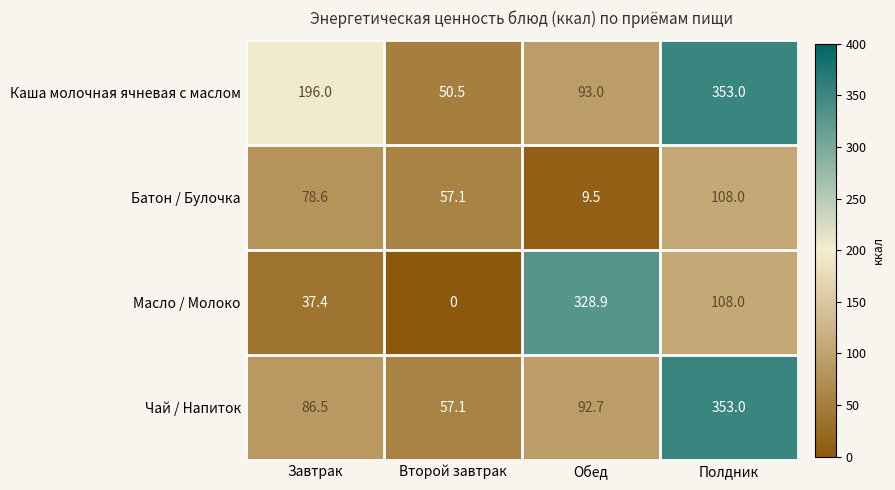

How many categories are shown in the chart?

4